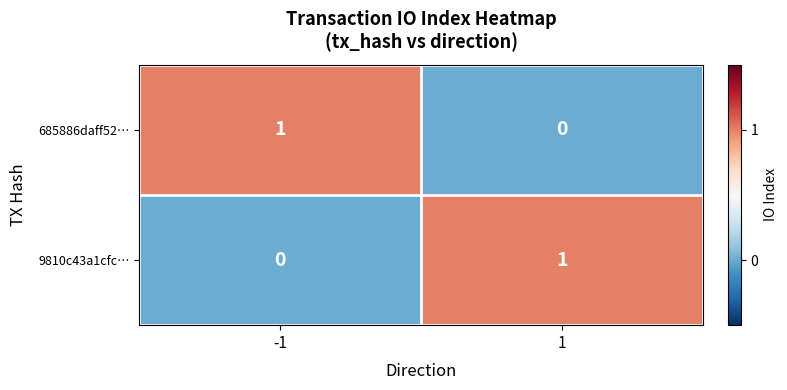

At -1, list the series in order from smallest to largest.

9810c43a1cfc…, 685886daff52…